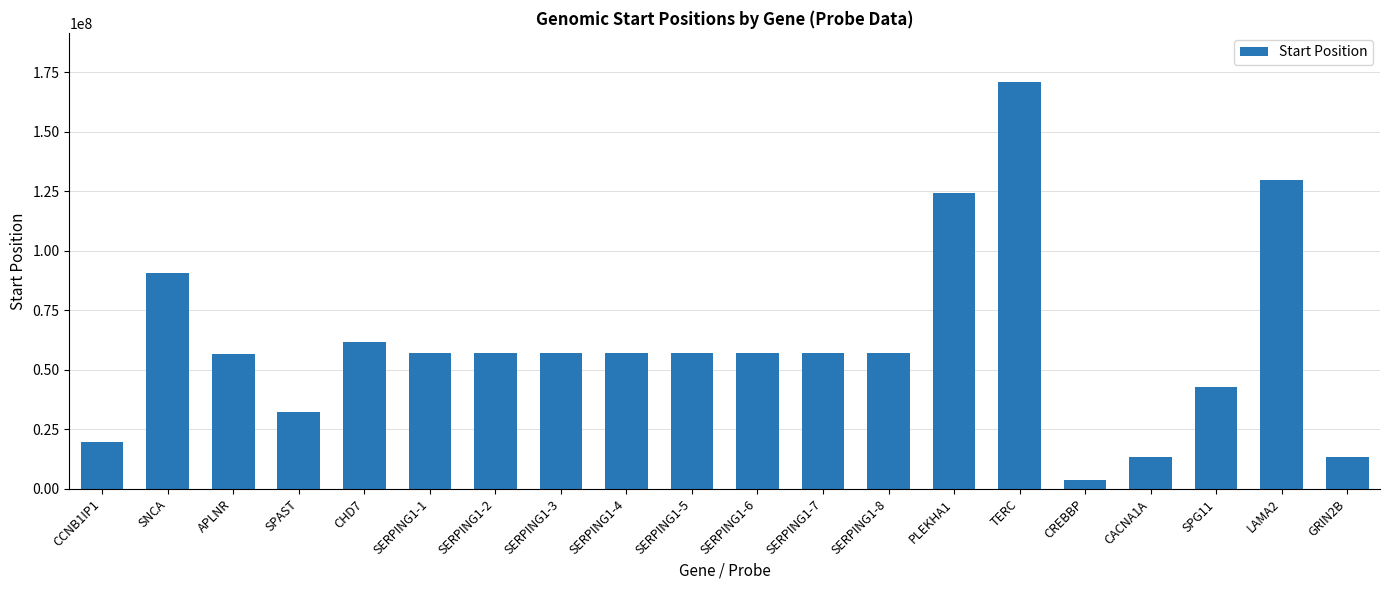

How many data points does each series have?

20